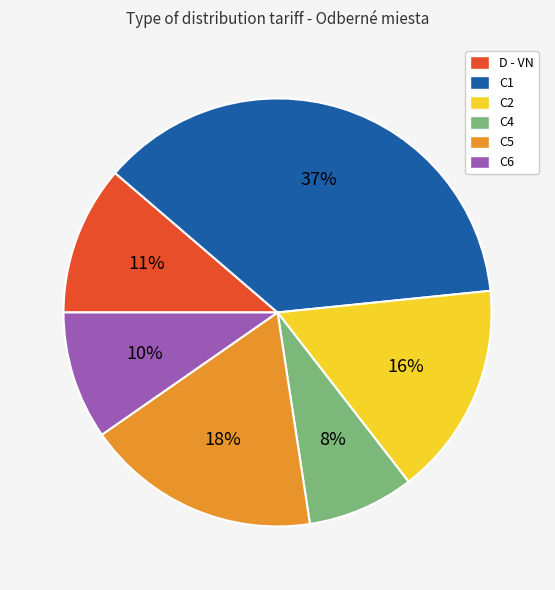

How many segments does this pie chart have?

6